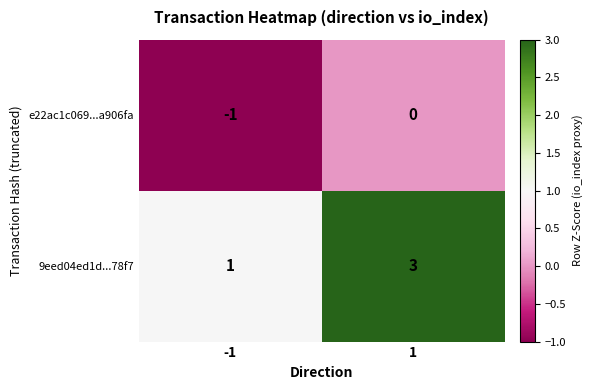

Read the 9eed04ed1d...78f7 value at 1.

3